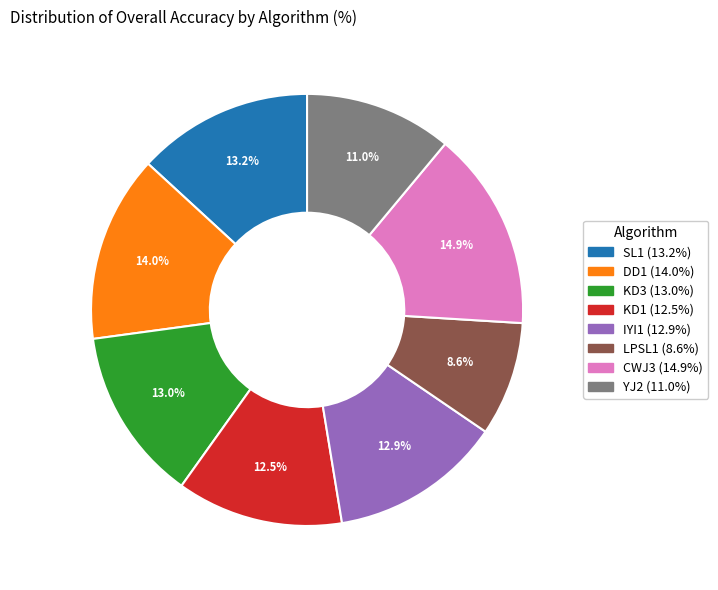

How many segments does this pie chart have?

8